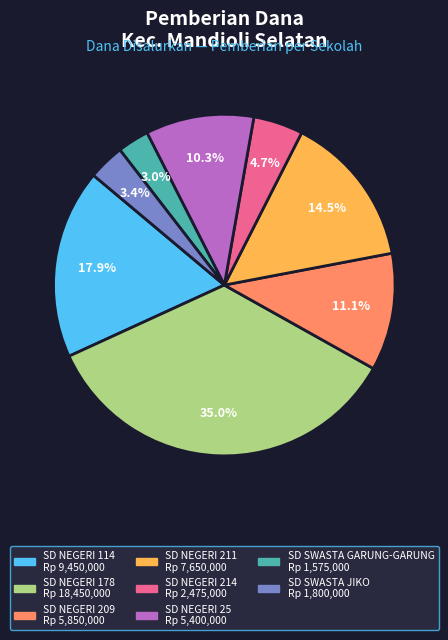

Does any single category account for the majority?

No